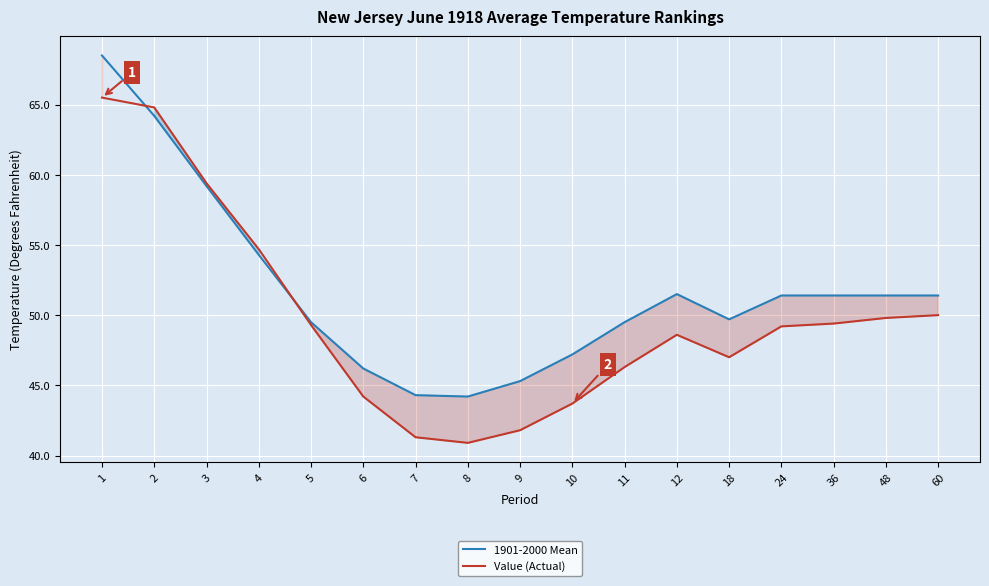

What is the lowest value of the Value (Actual) series?

40.9